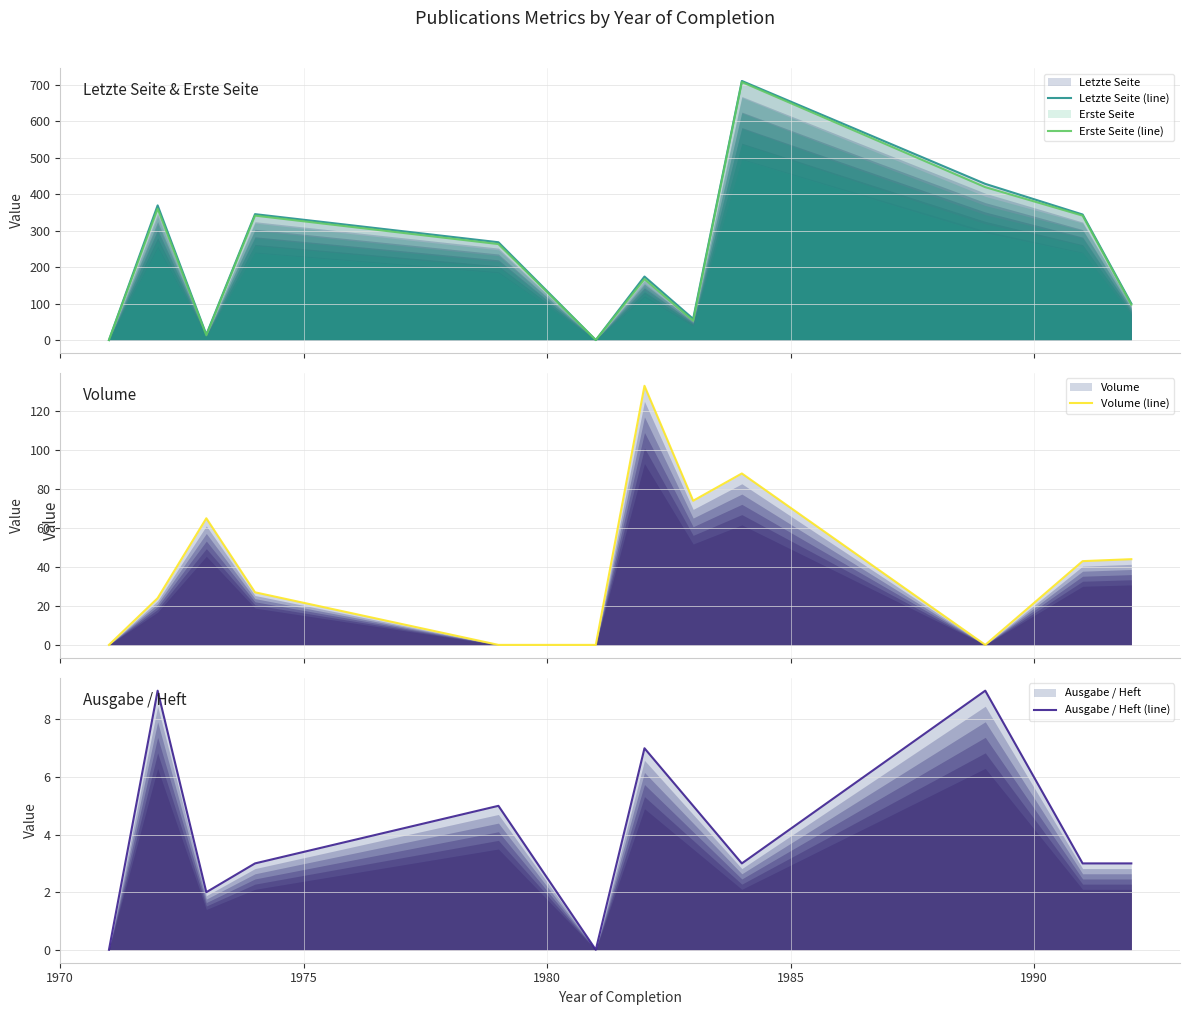

What are all the series names shown in the legend?

Letzte Seite (line), Erste Seite (line), Volume (line), Ausgabe / Heft (line)